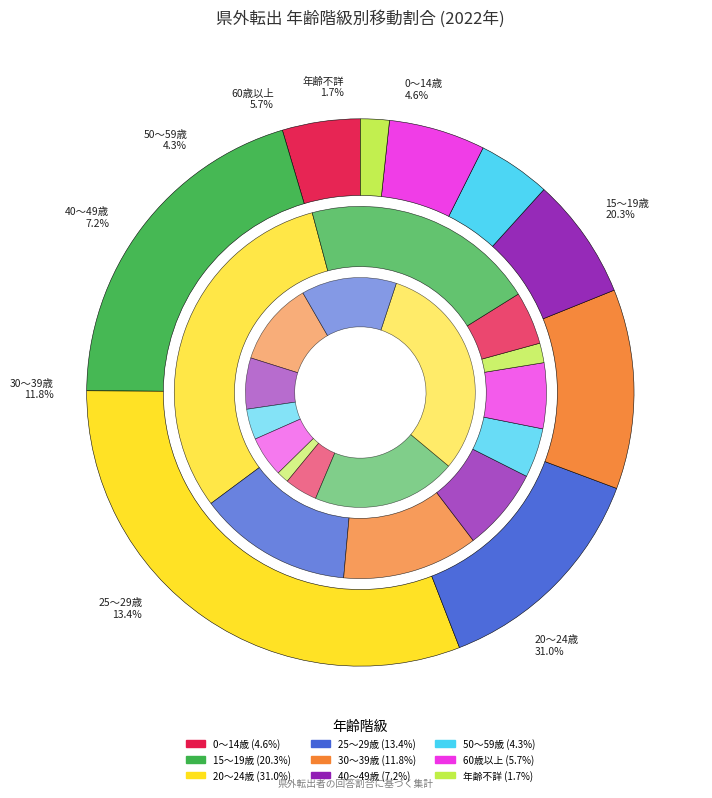

What is the change in value from 40～49歳 to 年齢不詳?

-5.5